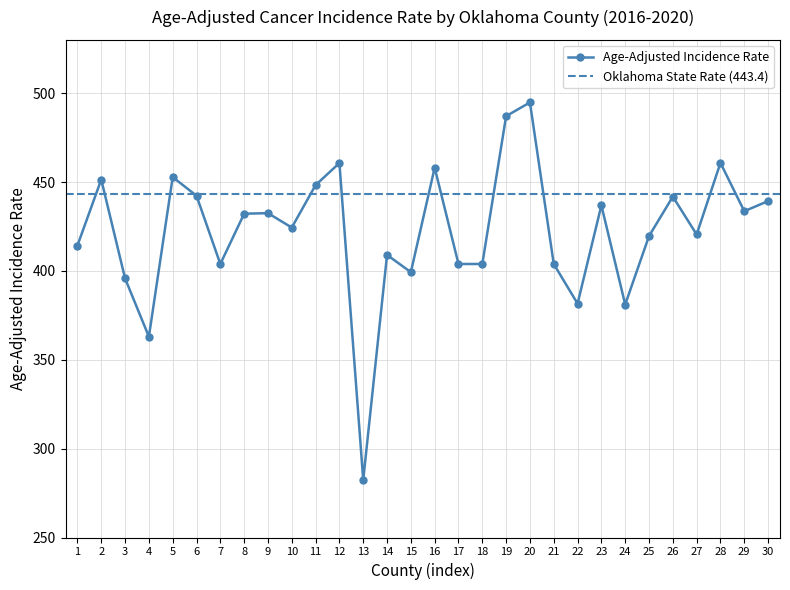

Where is the first local maximum for Age-Adjusted Incidence Rate?

2